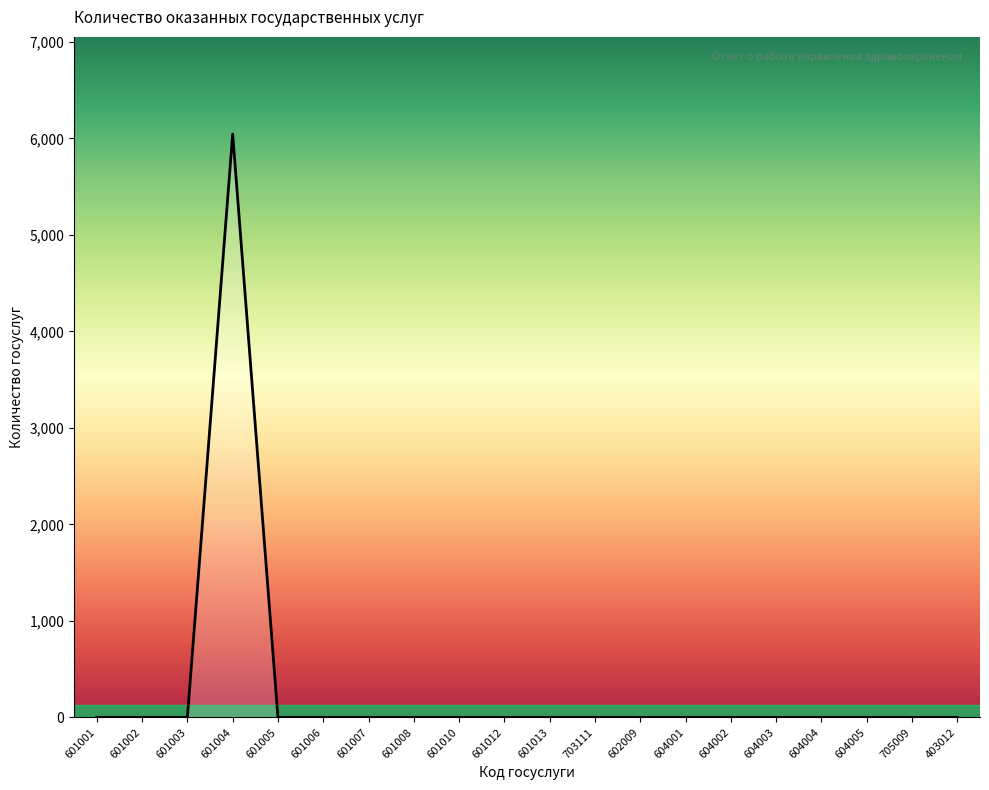

What value does the data have at 601004?

6046